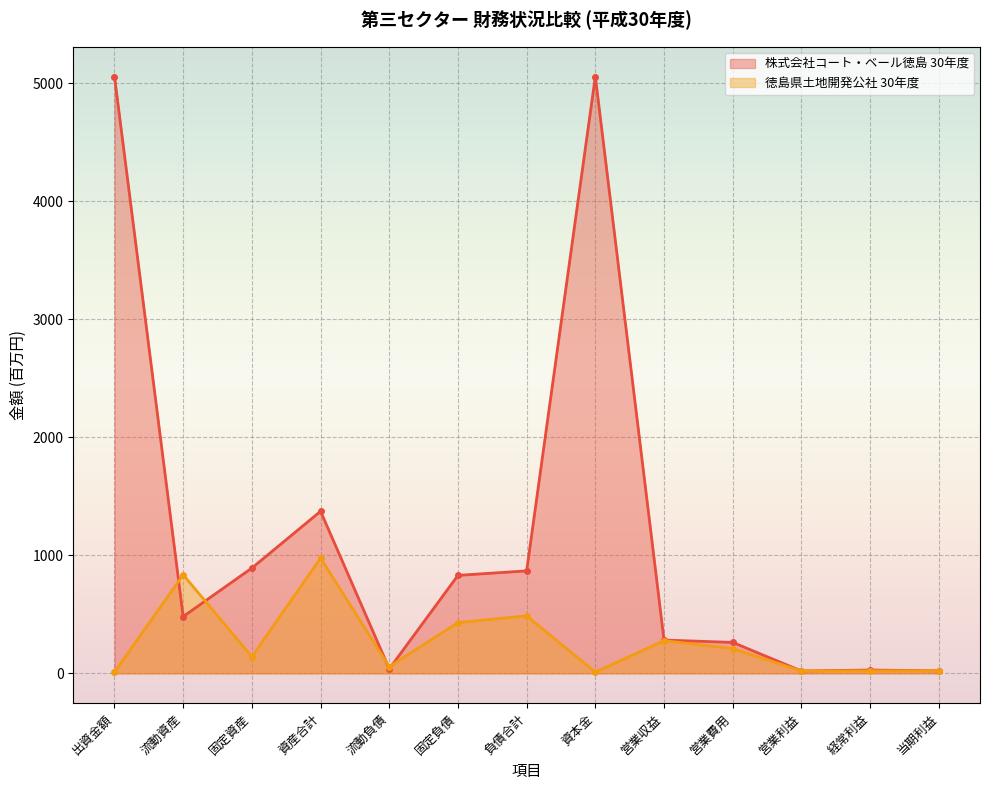

What is the difference between the highest and lowest values at 営業収益?

5